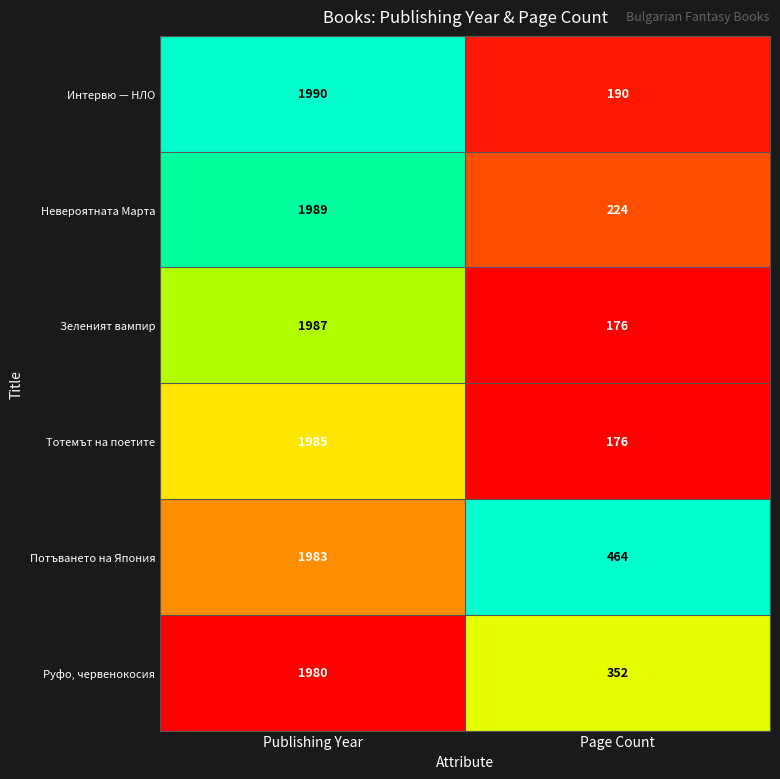

List the labels in order of Тотемът на поетите value, largest first.

Publishing Year, Page Count